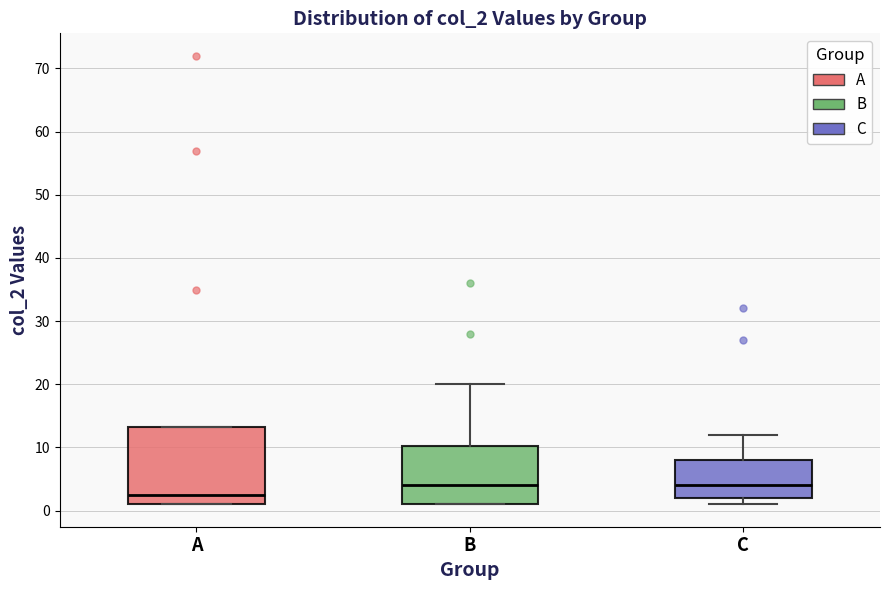

Which box is the tallest, from its lower edge to its upper edge?

A